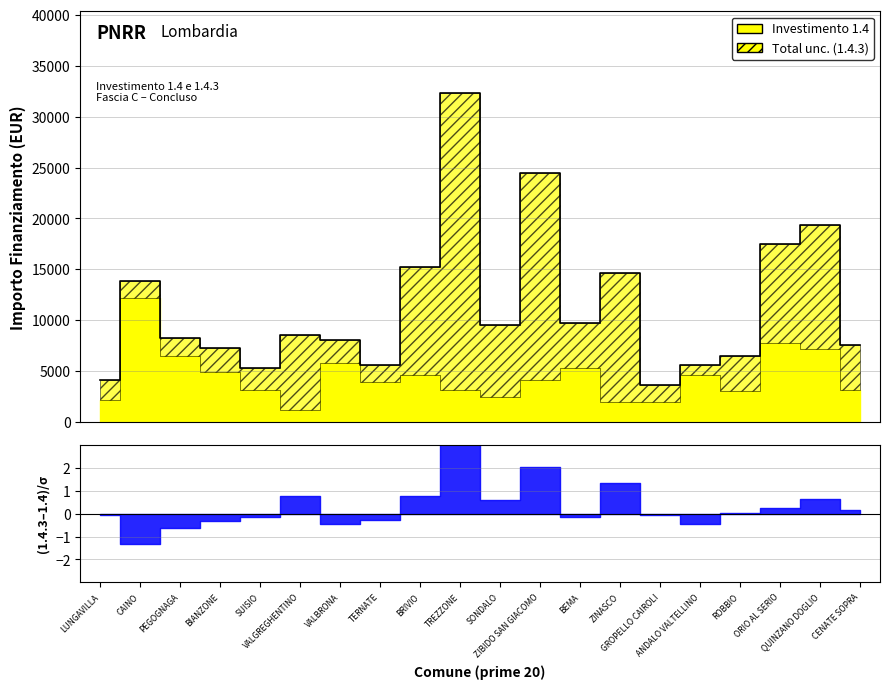

True or false: 1.4 and 1.4.3 intersect in this chart.

True